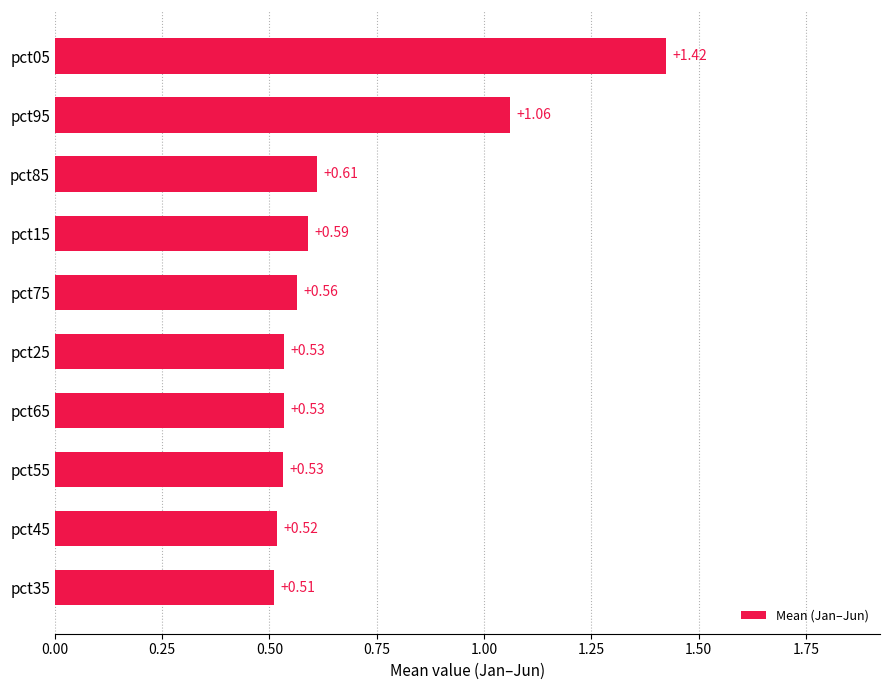

What is the difference between the maximum and minimum values?

0.9